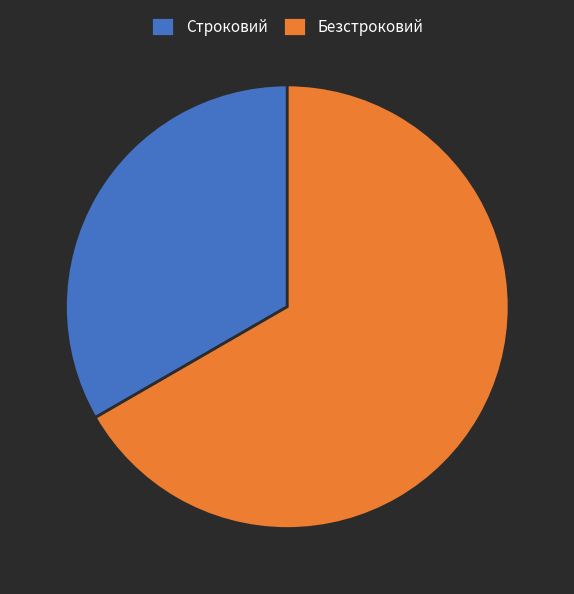

How many segments does this pie chart have?

2